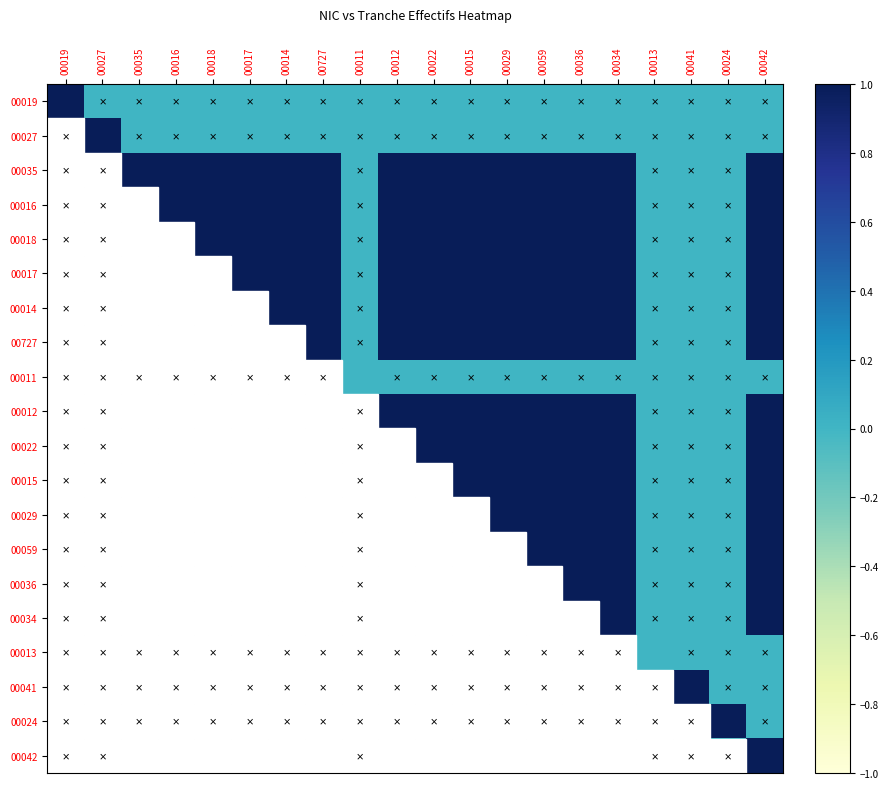

How many data points does each series have?

20